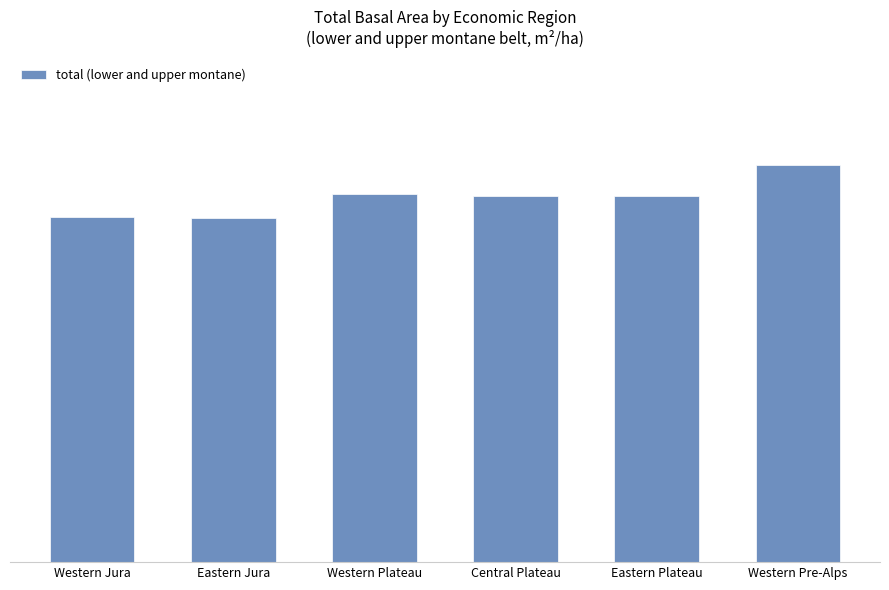

What is the difference between the second highest and second lowest values?

2.3